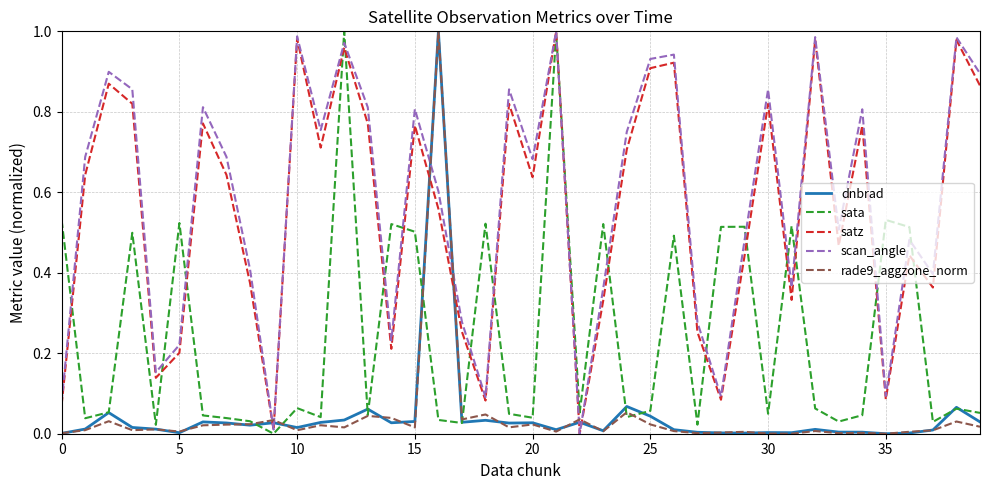

After their last crossing, which series has the higher values: rade9_aggzone_norm or scan_angle?

scan_angle